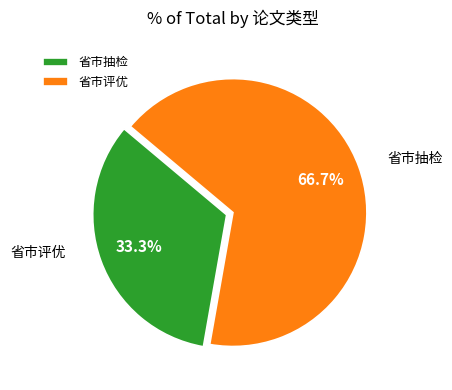

Count the number of slices in the pie.

2